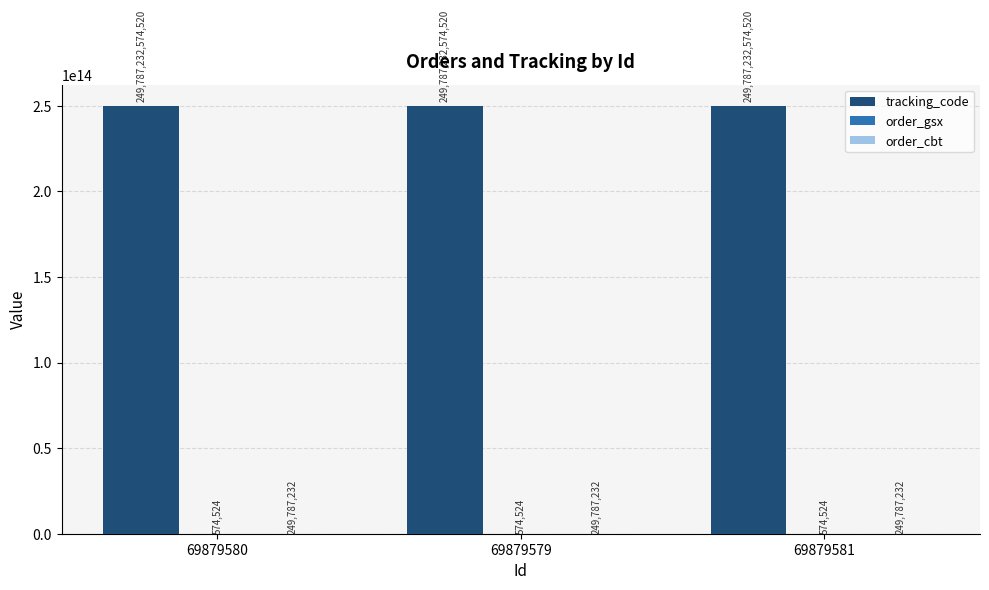

How many distinct data groups are displayed?

3